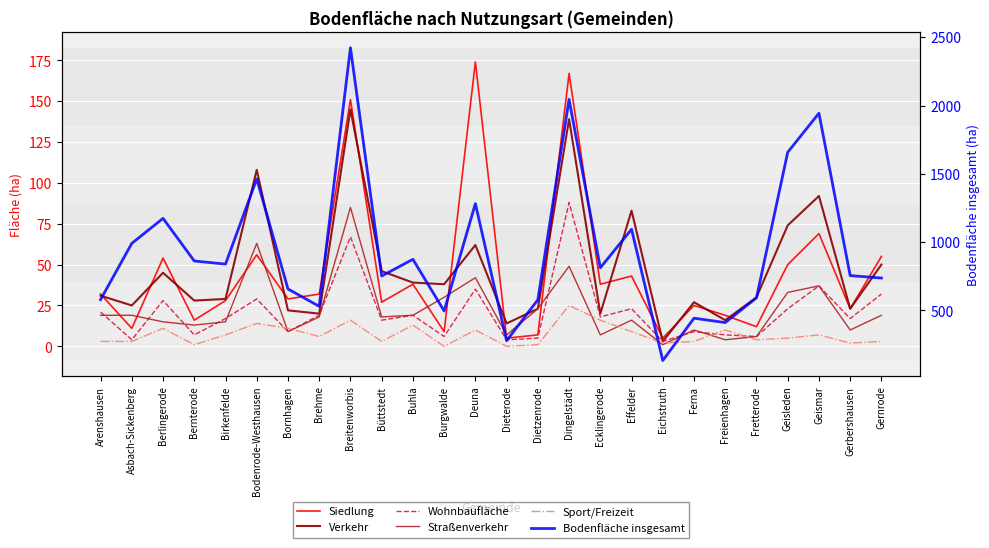

Which category has the highest value in the Siedlung series?

Deuna